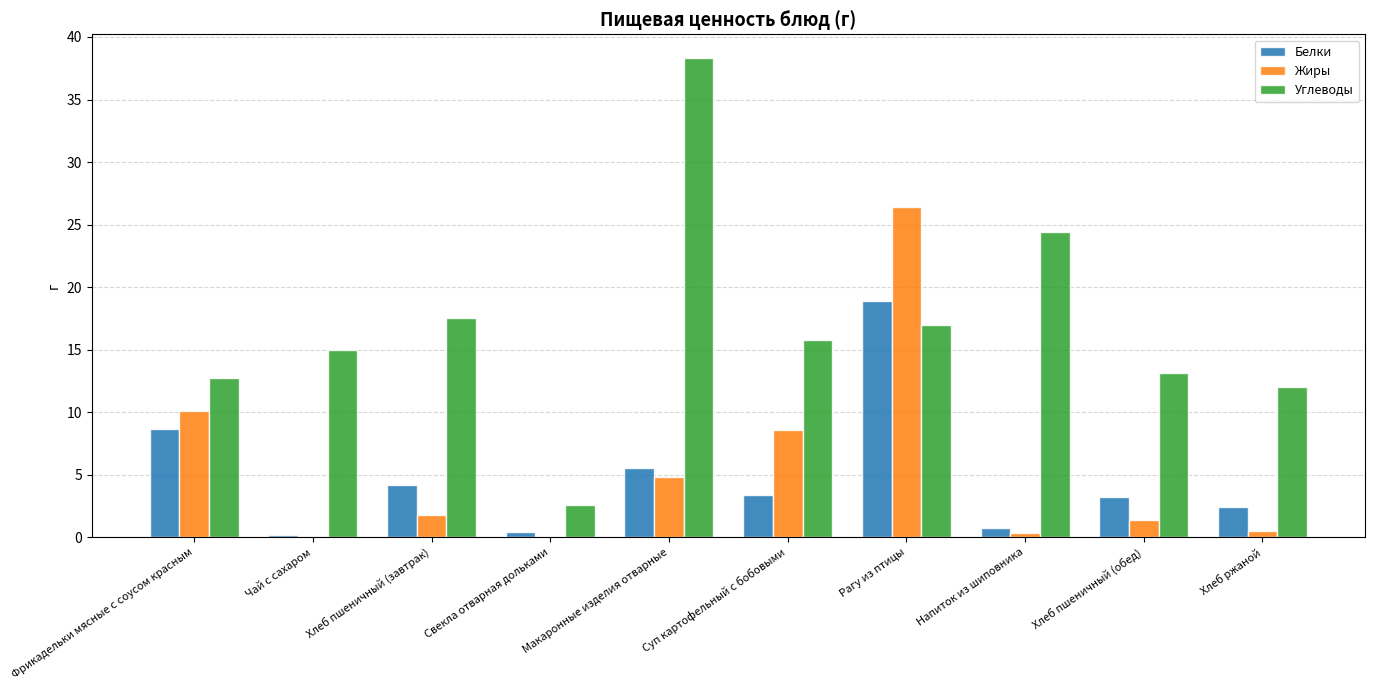

Which series changed the most between Суп картофельный с бобовыми and Хлеб ржаной?

Жиры